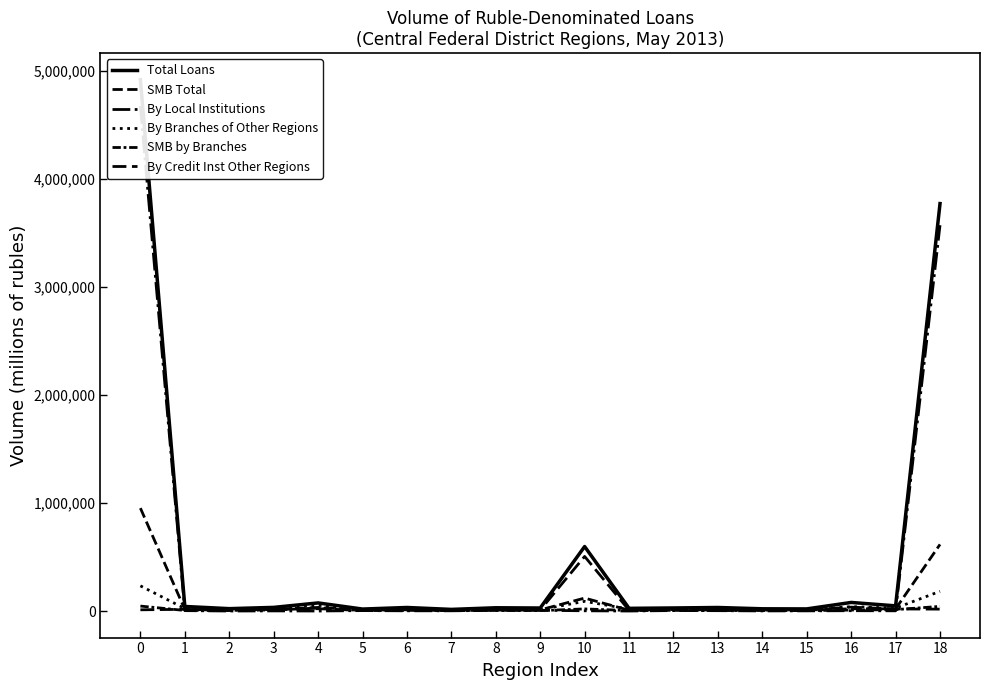

How many intersections are there between By Local Institutions and By Credit Inst Other Regions?

2